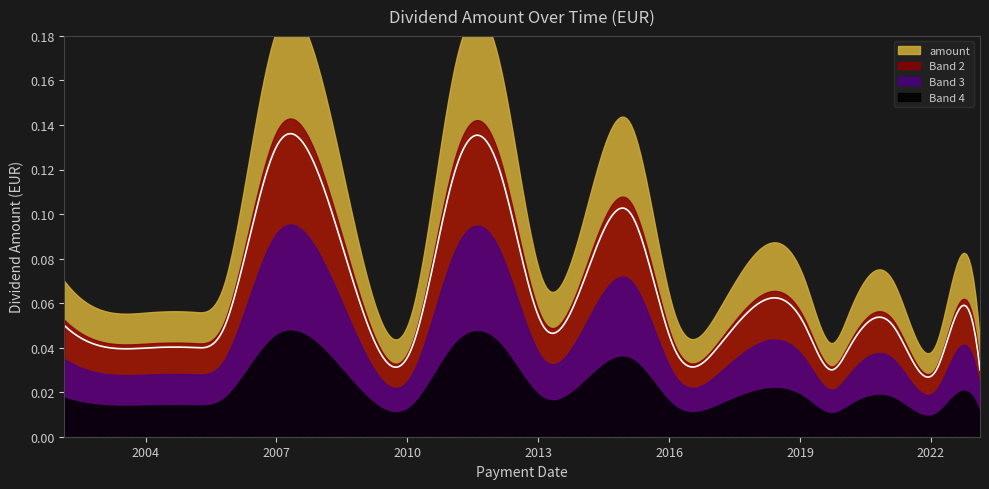

What is the difference between the second highest and minimum values?

0.1